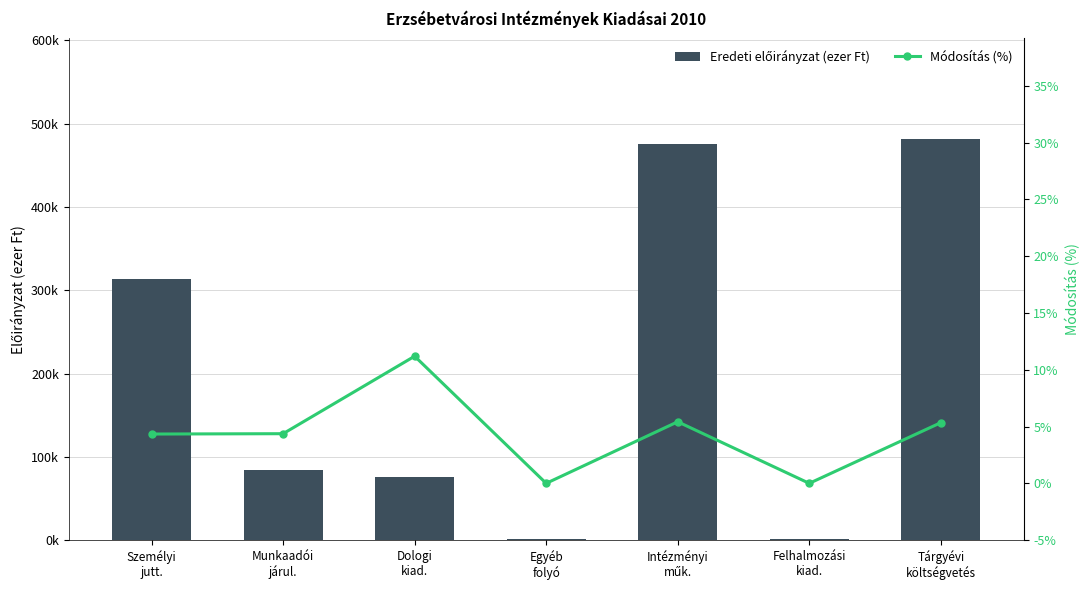

What is the average value of the Módosítás (%) series?

4.4